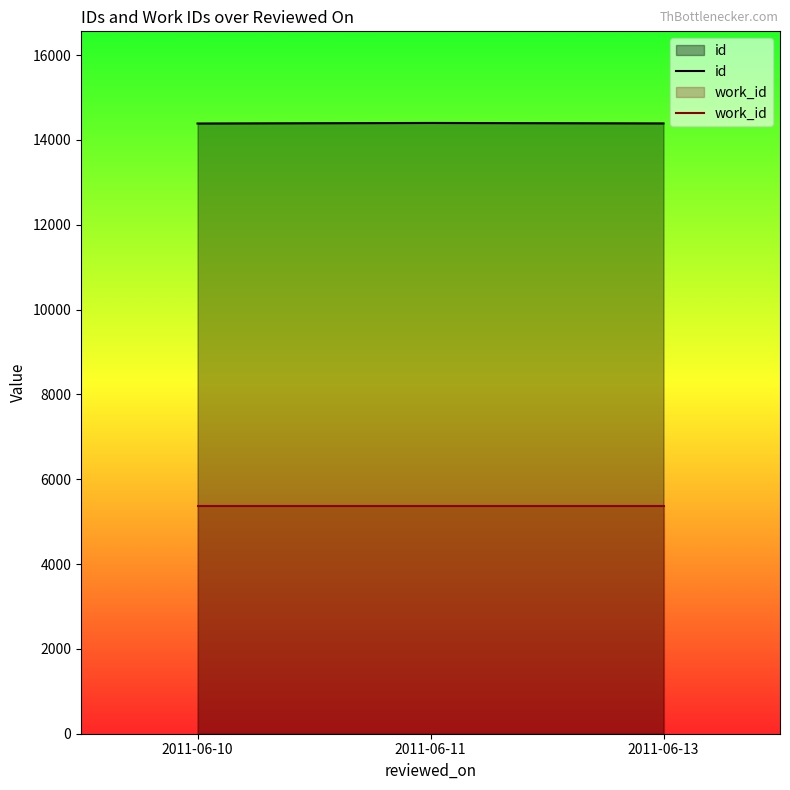

At how many categories does at least one series exceed 13854?

3